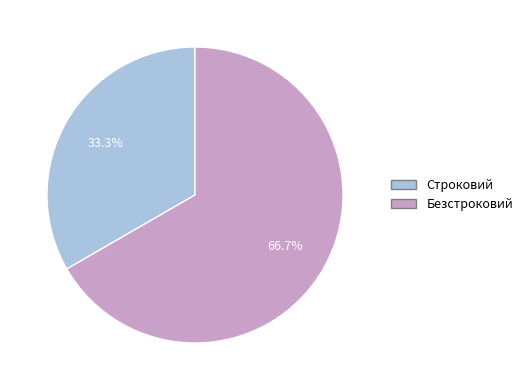

How many segments does this pie chart have?

2